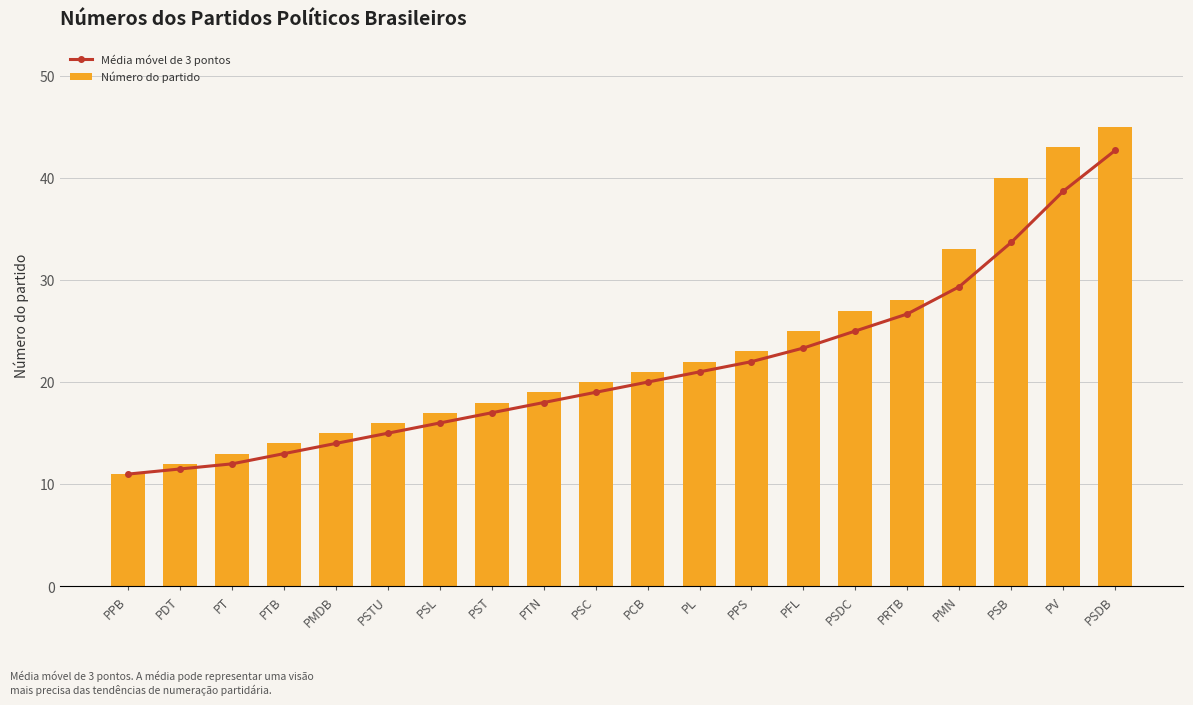

At which category is the sum across all series the highest?

PSDB